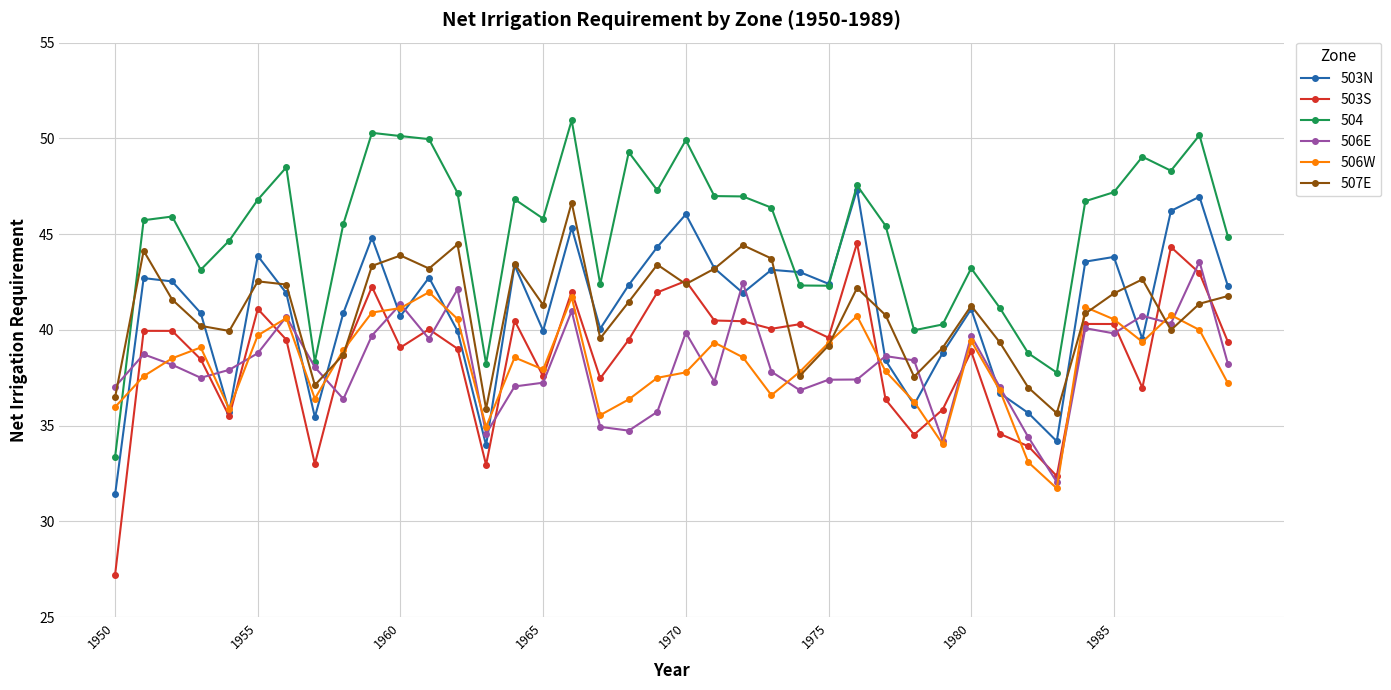

True or false: 506E has more than 1 interior local peaks.

True